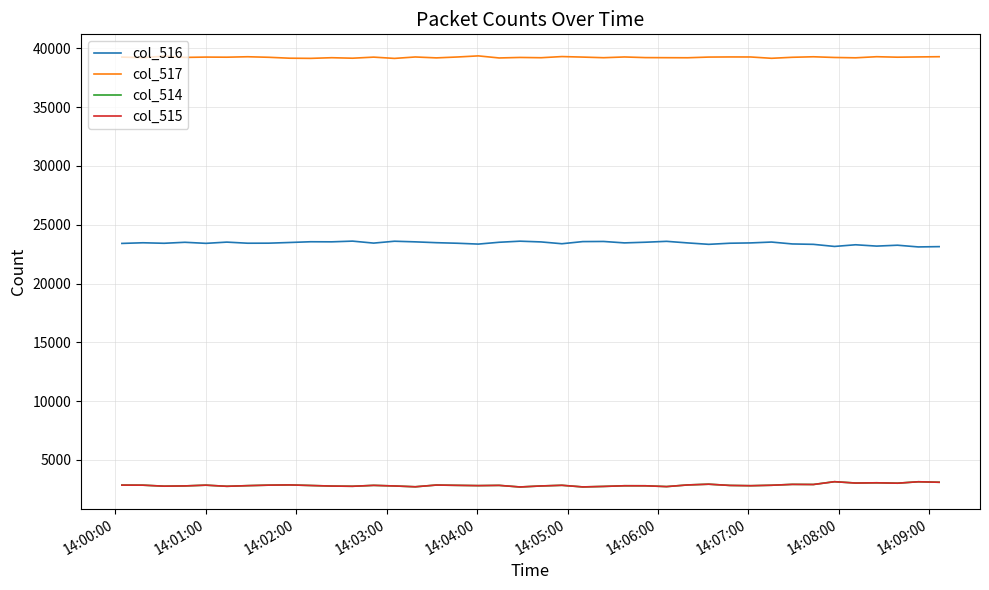

What is the highest value of the col_516 series?

23609